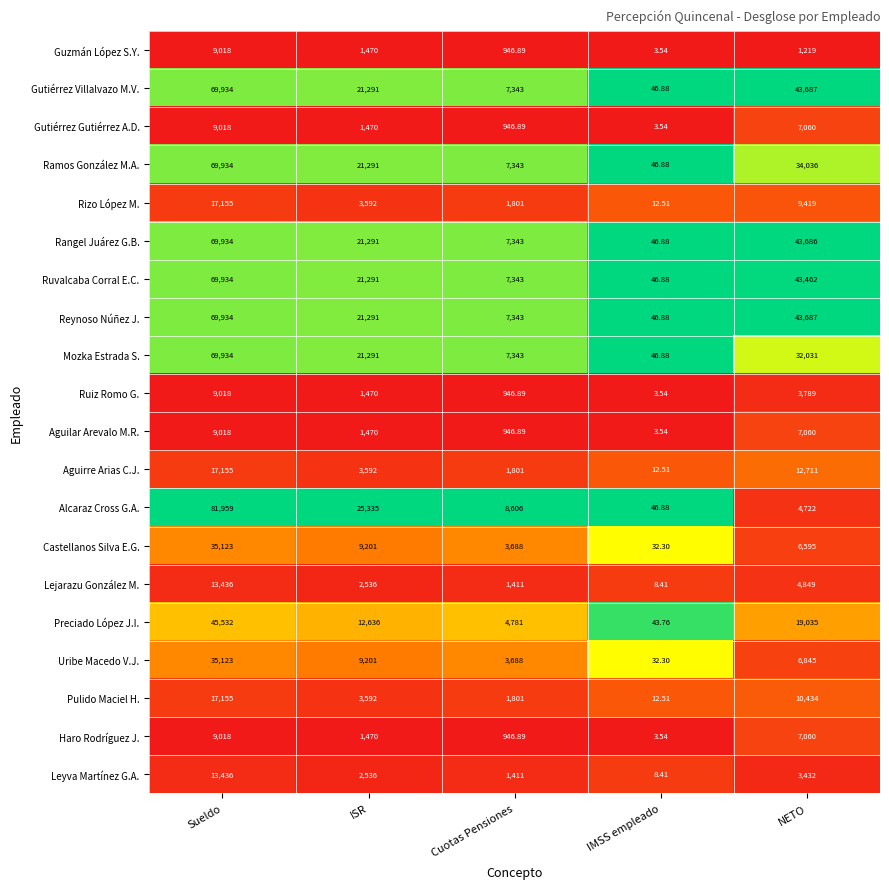

Which label corresponds to the smallest value in the chart?

IMSS empleado